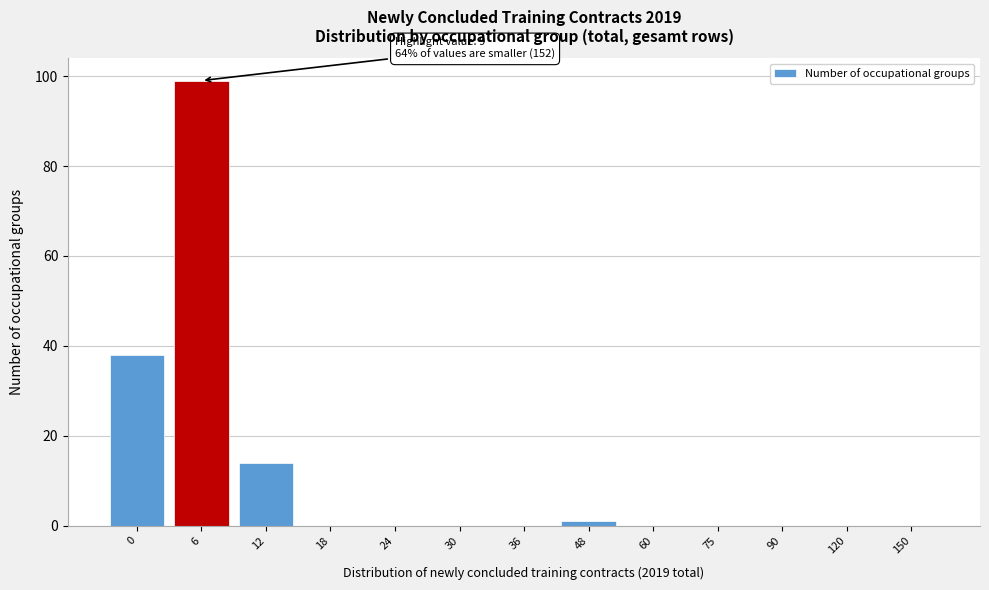

Reading left to right, list all the values displayed in this chart.

0=38	6=99	12=14	18=0	24=0	30=0	36=0	48=1	60=0	75=0	90=0	120=0	150=0